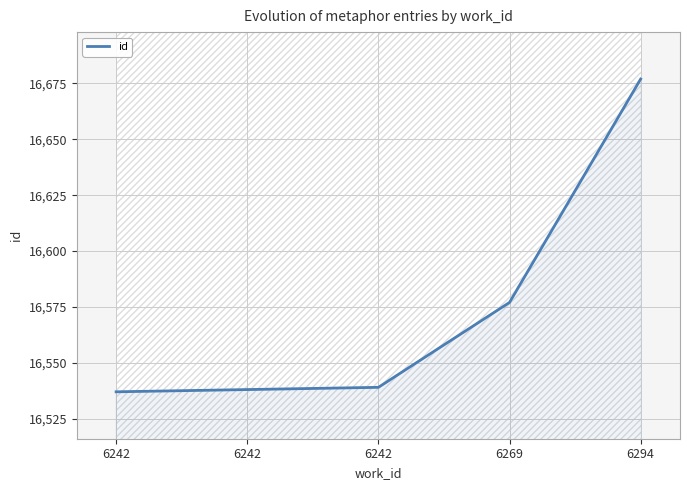

Rank the categories by value from highest to lowest.

6294, 6269, 6242, 6242, 6242